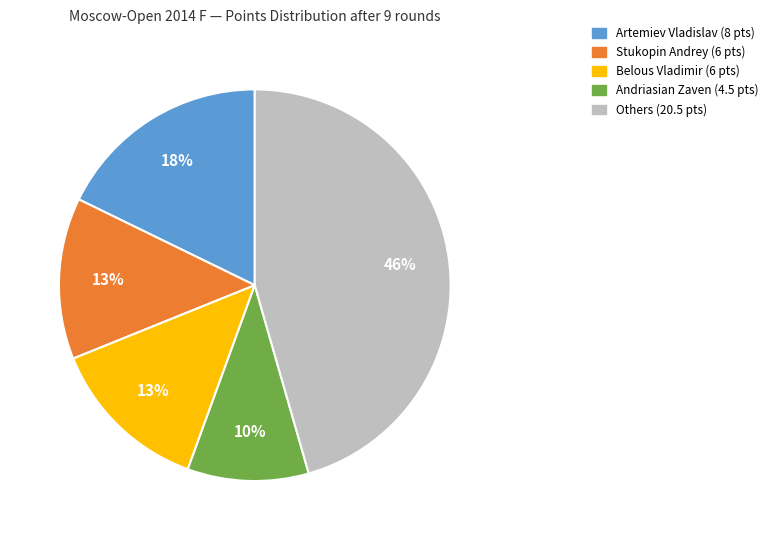

To the nearest percent, what is the difference between the largest and smallest slice percentages?

36%